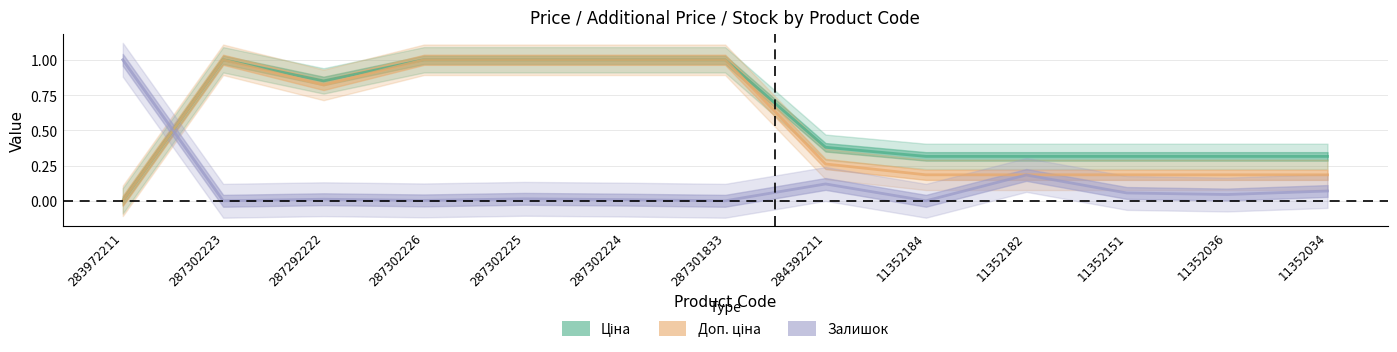

At which category is the sum across all series the highest?

287302225